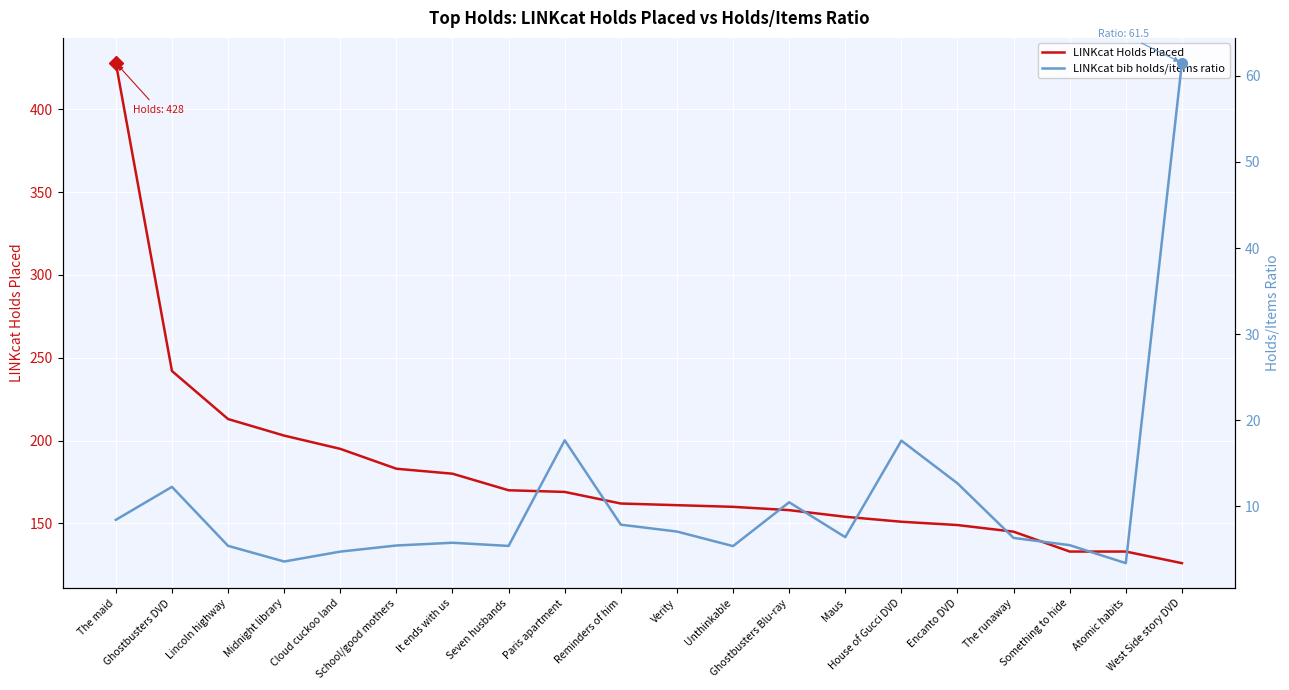

True or false: LINKcat bib holds/items ratio and LINKcat Holds Placed cross at least once.

False